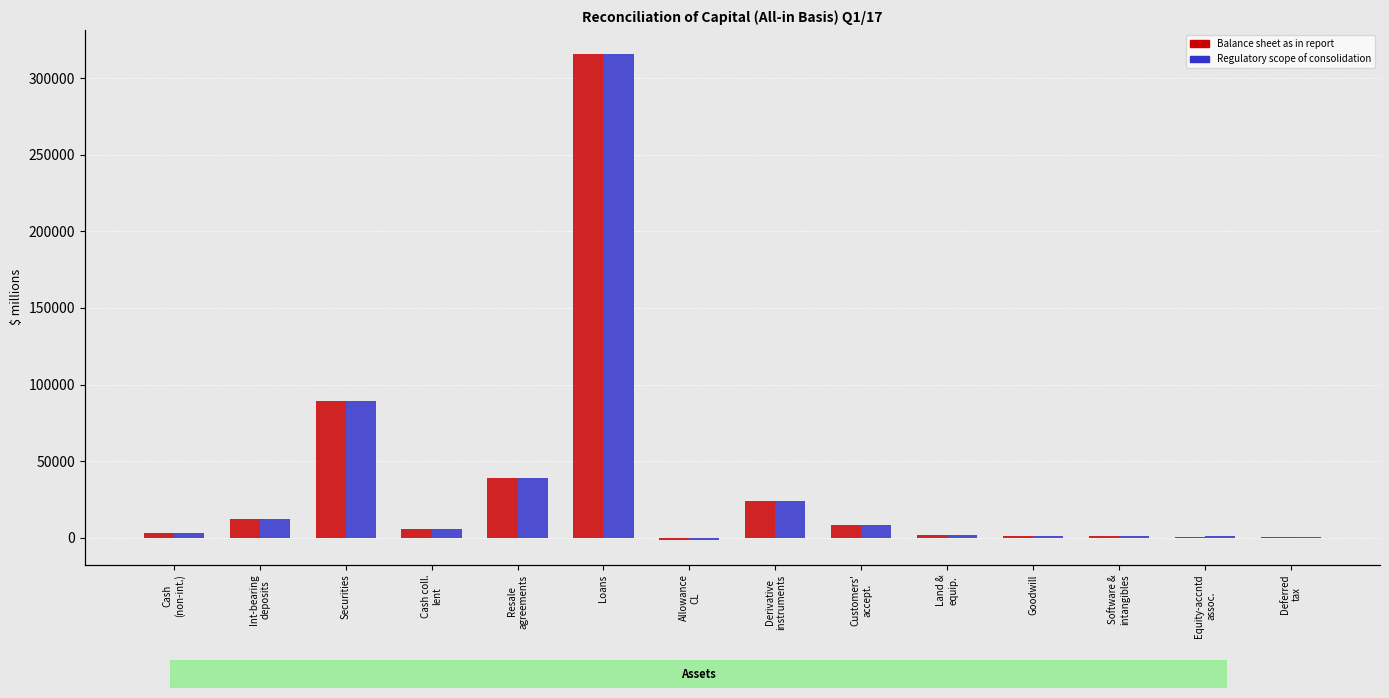

What is the difference between the maximum and second lowest values in the Regulatory scope of consolidation series?

314924